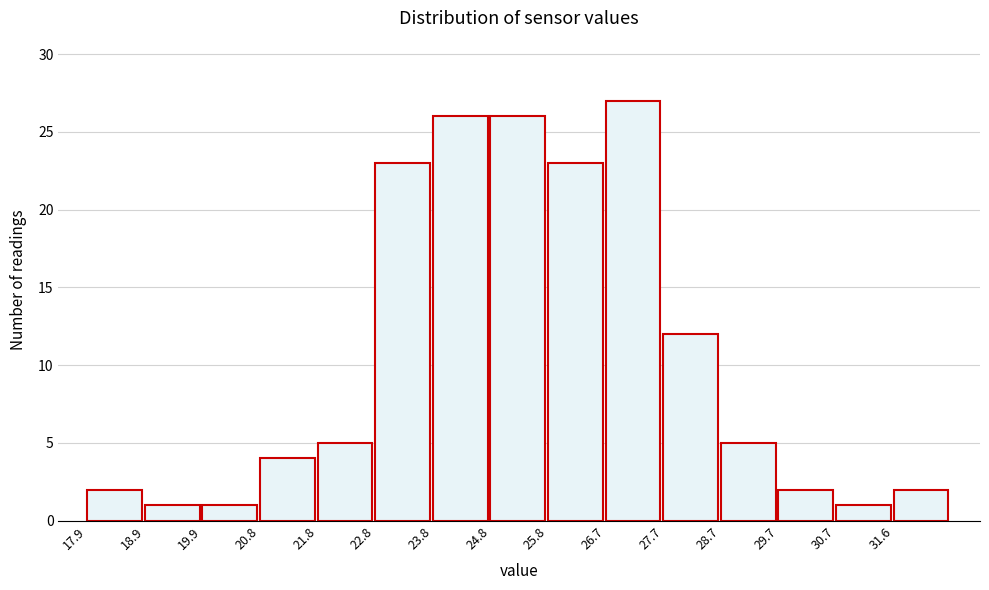

What is the height of the bar covering 27.7 to 28.7 on the x-axis? Neither the bar edges nor the heights are printed on the chart, so give them approximately, as read against the axes.

12